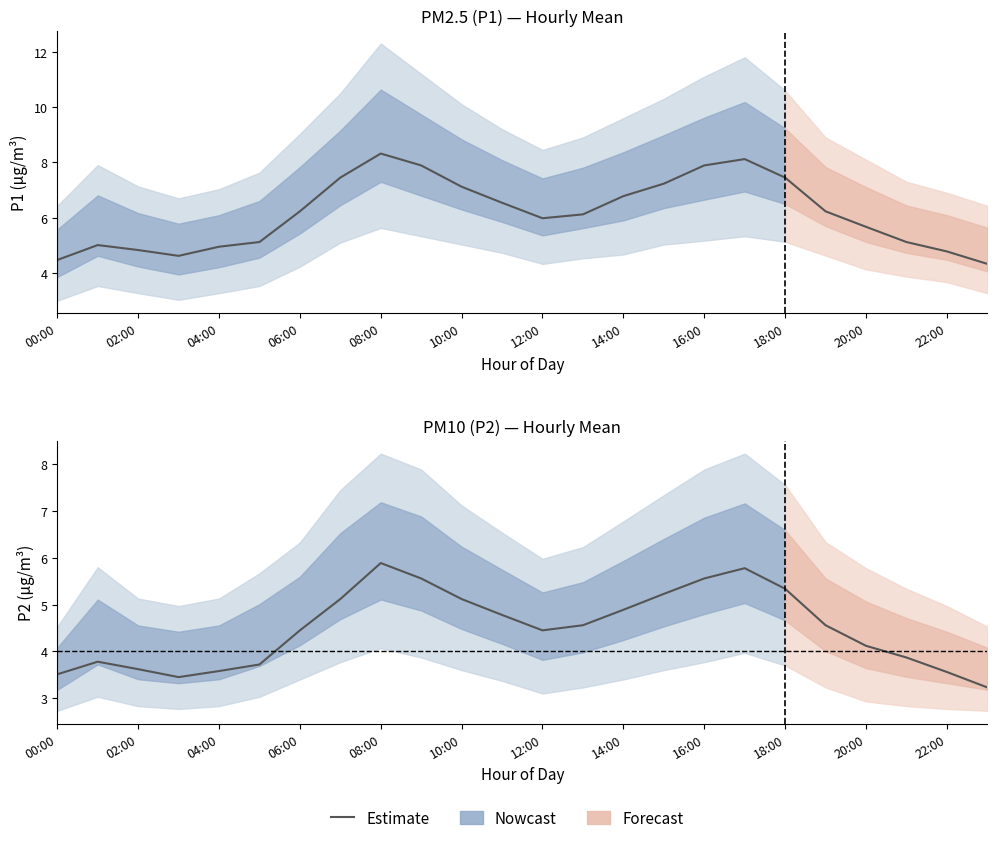

Which has a higher value, 18 or 13?

18